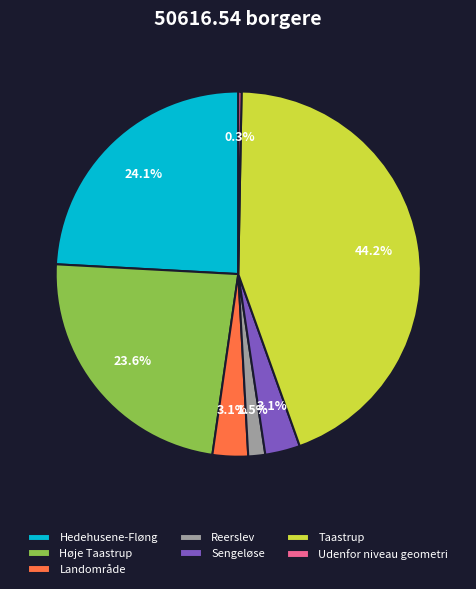

Which category has the smallest portion of the pie?

Udenfor niveau geometri